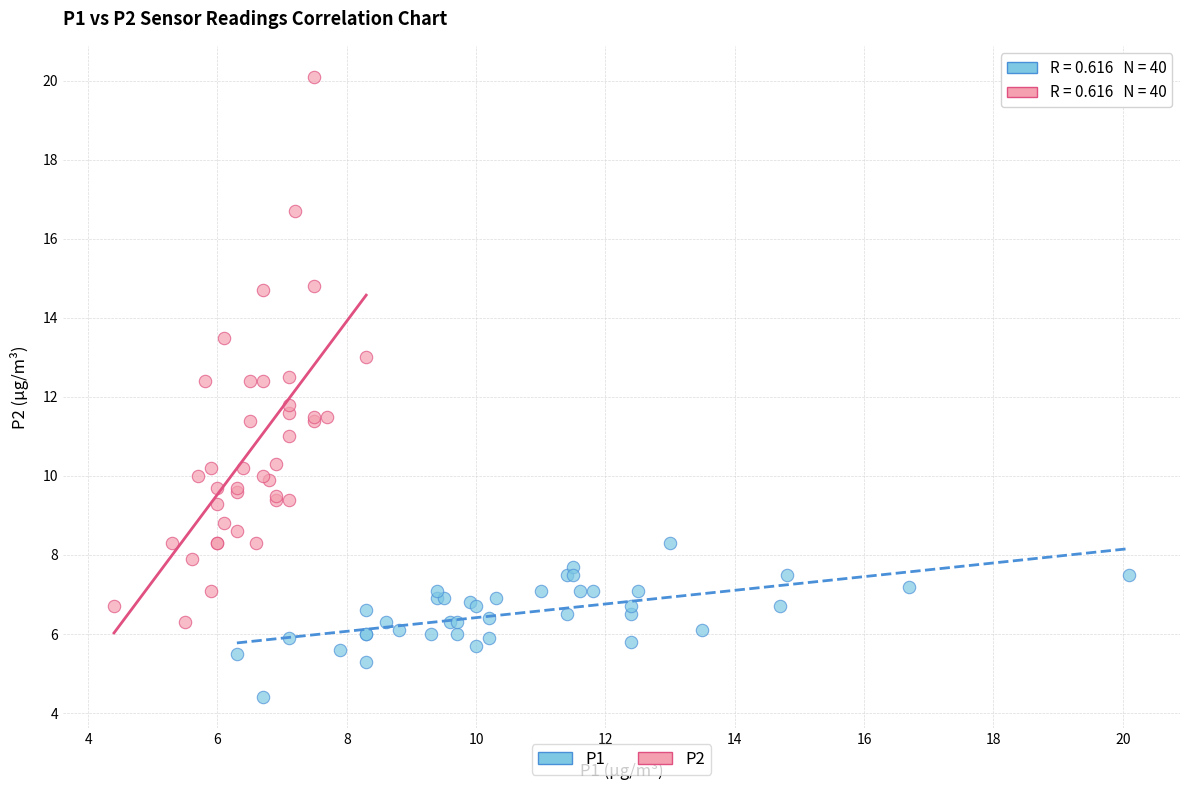

What are all the series names shown in the legend?

P1, P2